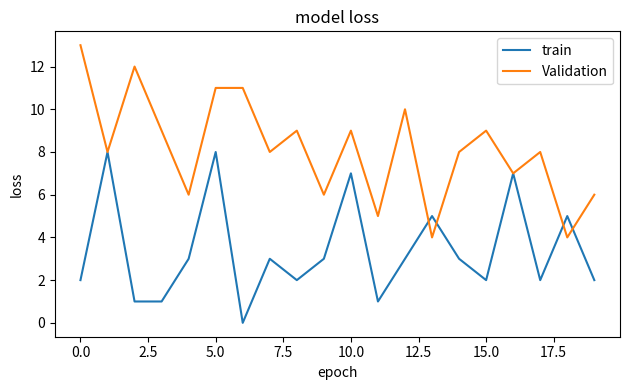

What is the difference between the maximum and minimum values in the Validation series?

9